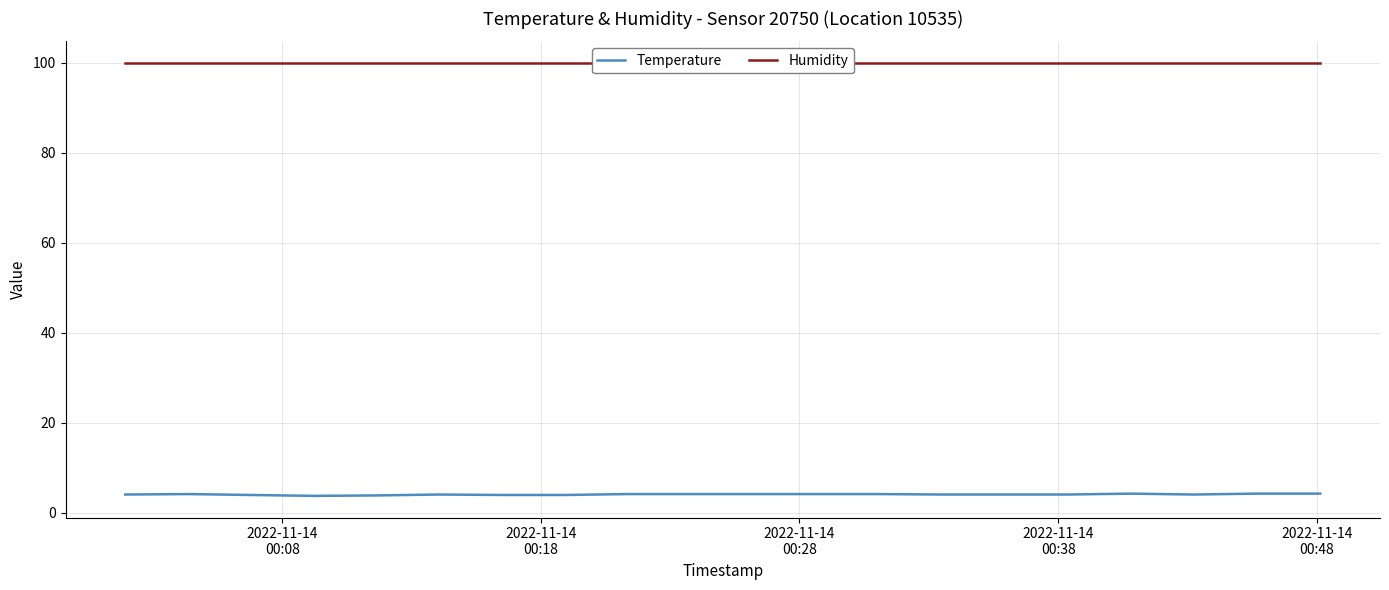

Which series has the largest total across all categories?

Humidity